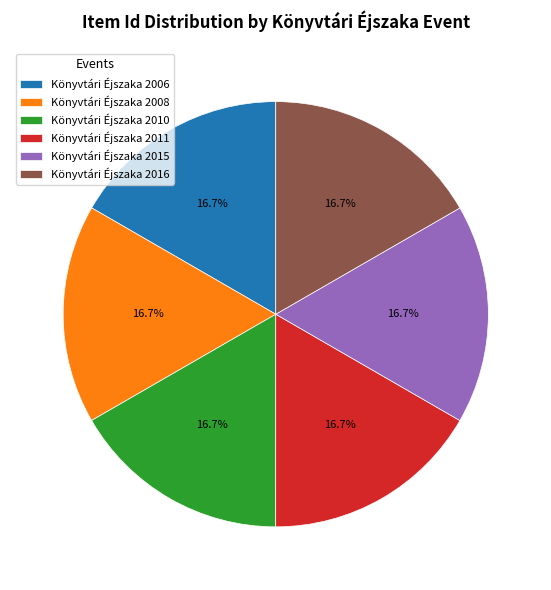

Count the number of slices in the pie.

6